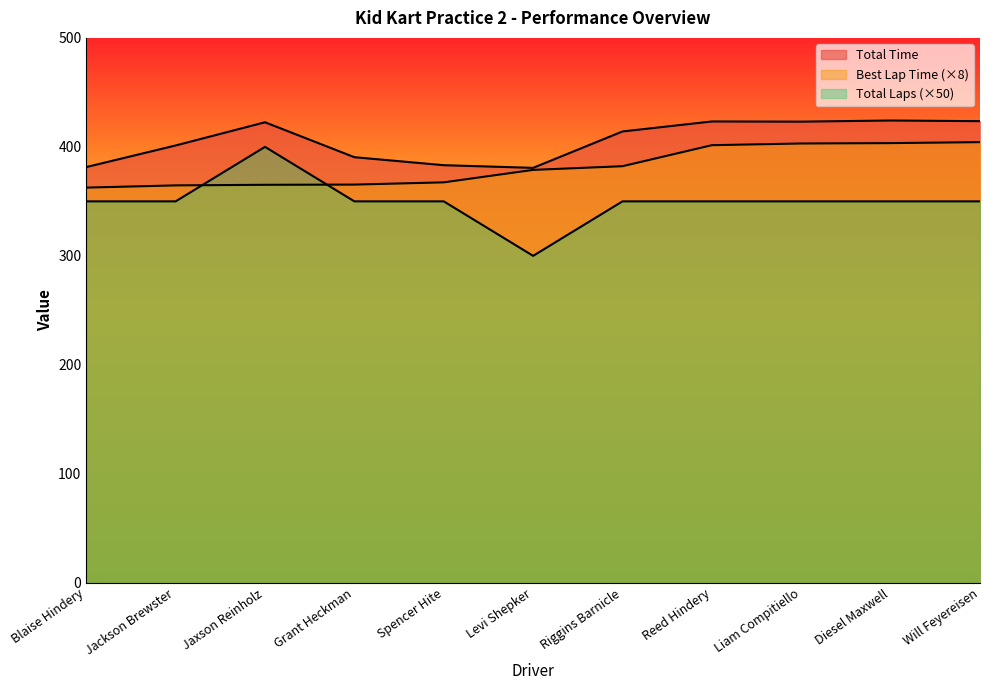

True or false: Total Laps has more than 0 interior local peaks.

True